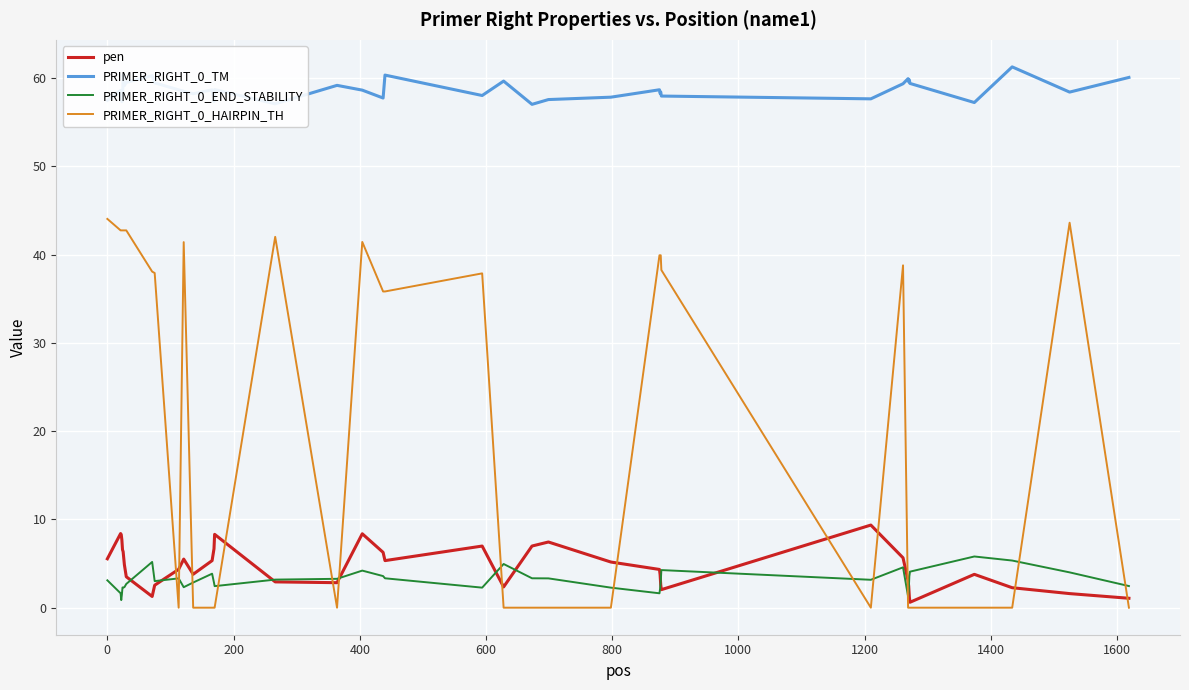

What are all the series names shown in the legend?

pen, PRIMER_RIGHT_0_TM, PRIMER_RIGHT_0_END_STABILITY, PRIMER_RIGHT_0_HAIRPIN_TH